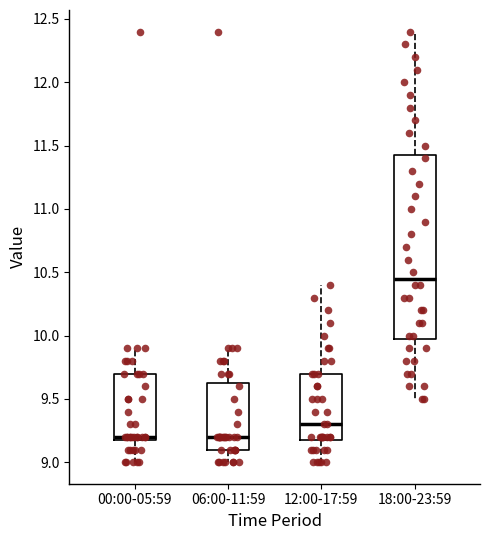

Comparing the boxes themselves (not the whiskers), which one is the tallest?

18:00-23:59